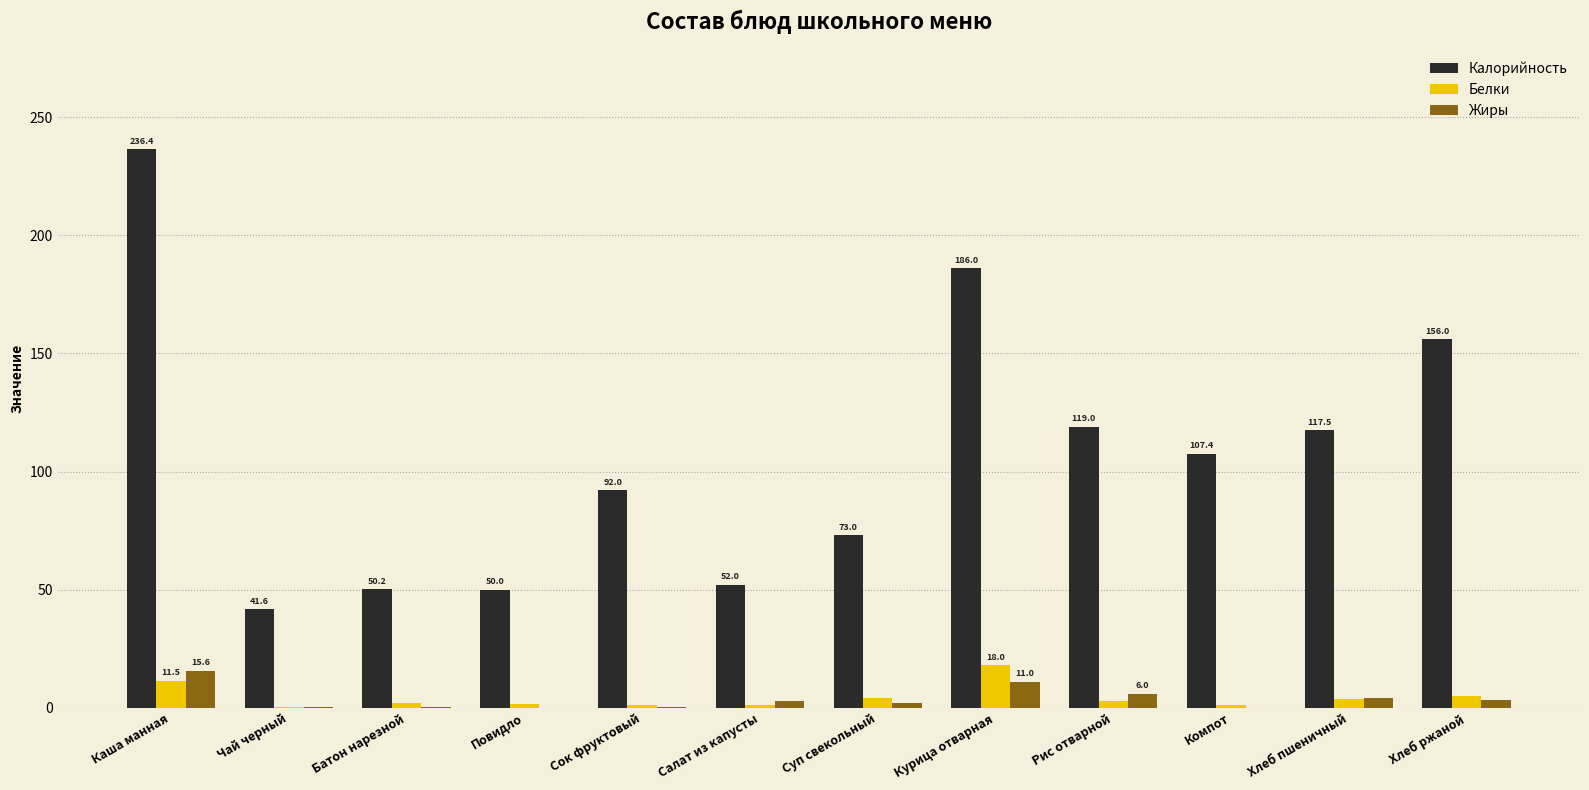

Between Батон нарезной and Суп свекольный, which series saw the biggest shift?

Калорийность